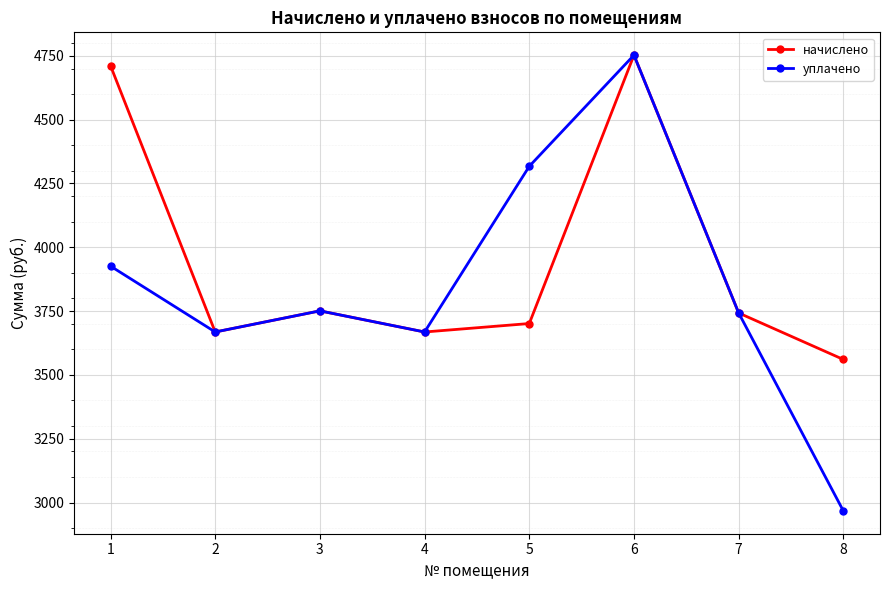

What is the minimum value for начислено?

3560.4